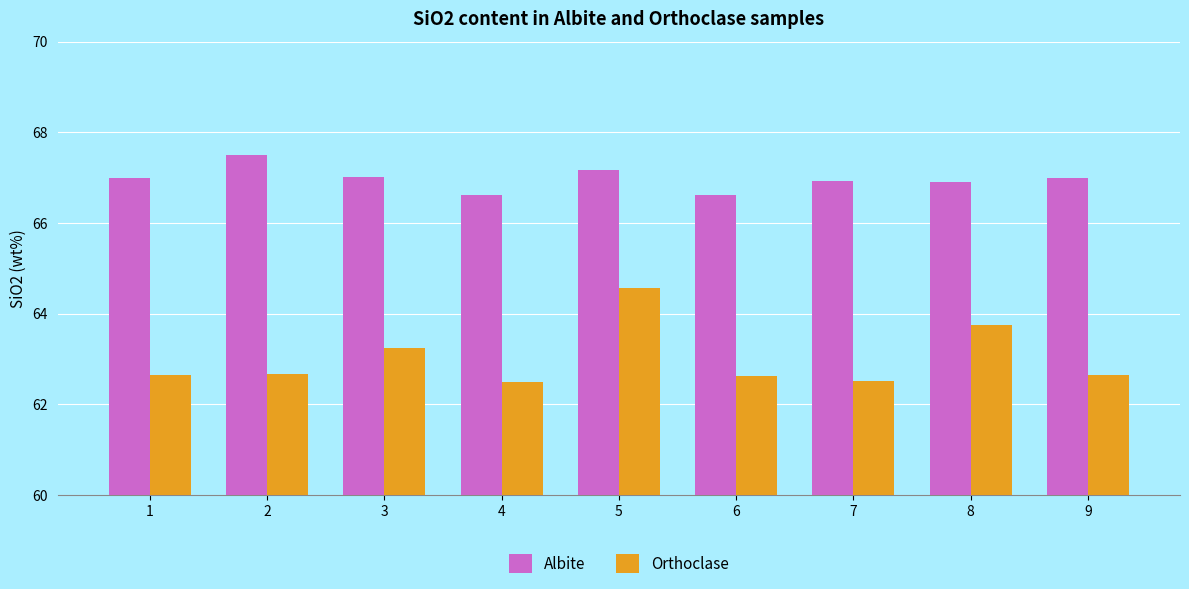

At which label does Orthoclase reach its peak?

5